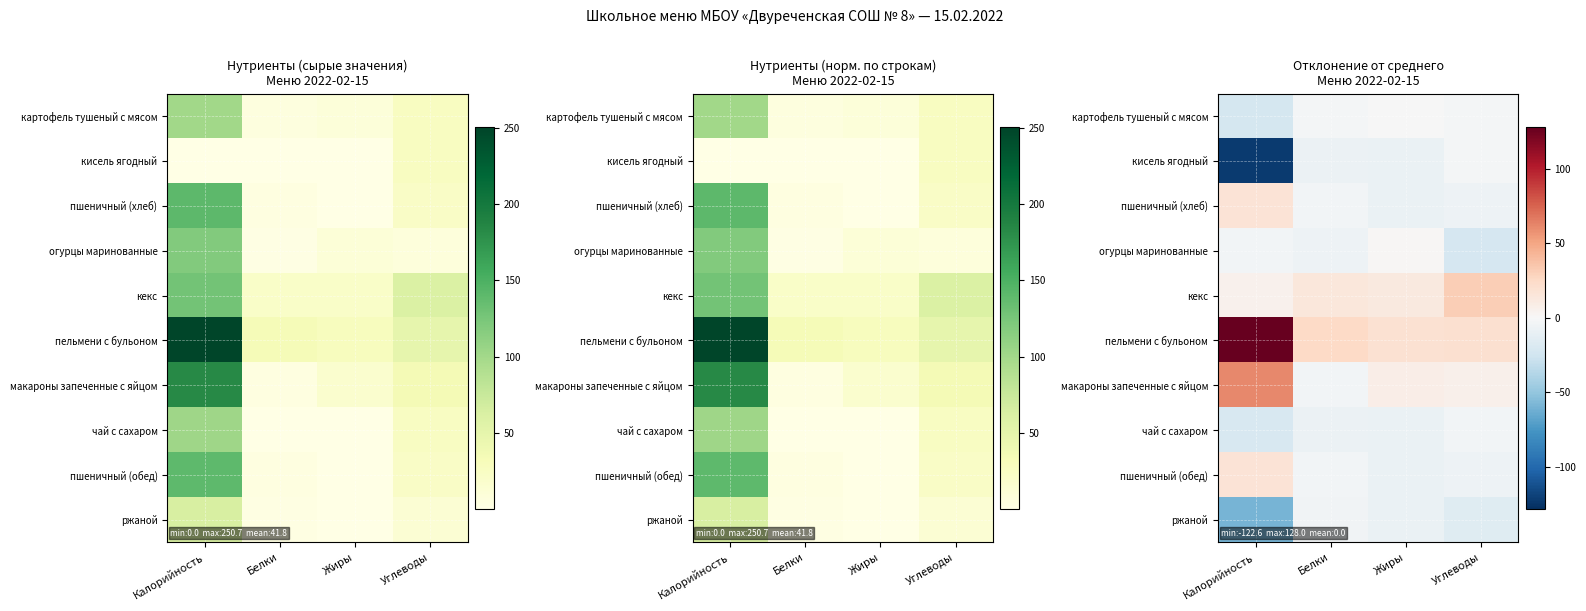

Is it true that пельмени с бульоном equals 34.3 at Белки?

False